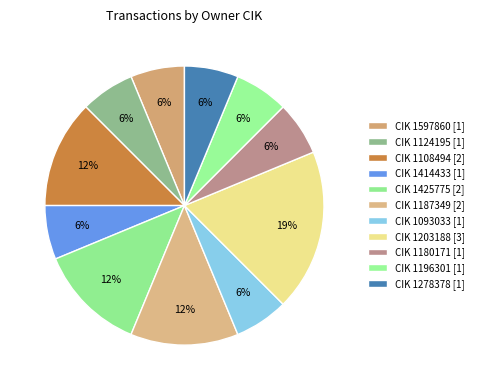

How many slices are in this pie chart?

11